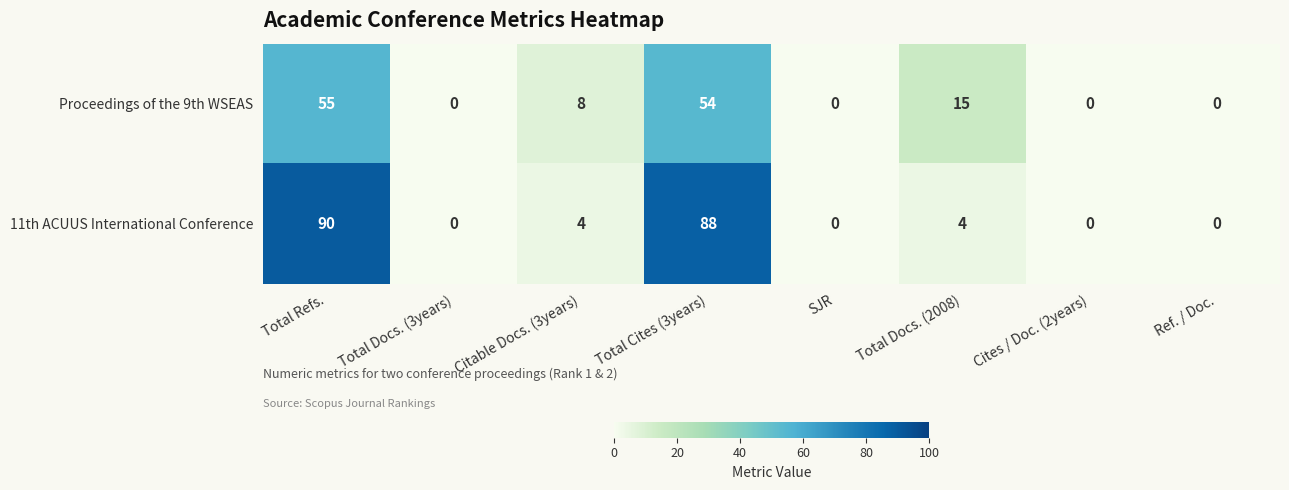

Reading left to right, list all the values displayed in this chart.

Proceedings of the 9th WSEAS: 55	0	8	54	0	15	0	0
11th ACUUS International Conference: 90	0	4	88	0	4	0	0